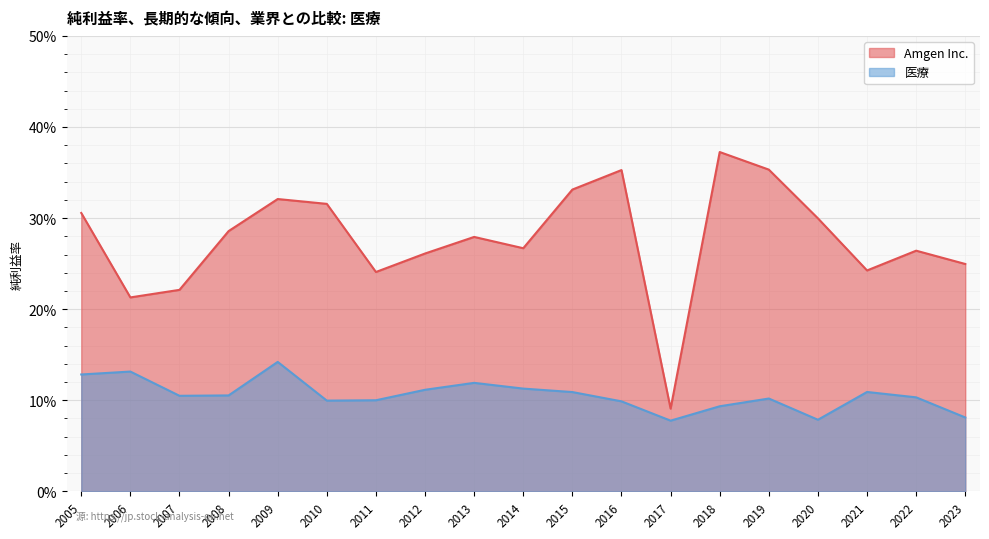

What are all the series names shown in the legend?

Amgen Inc., 医療